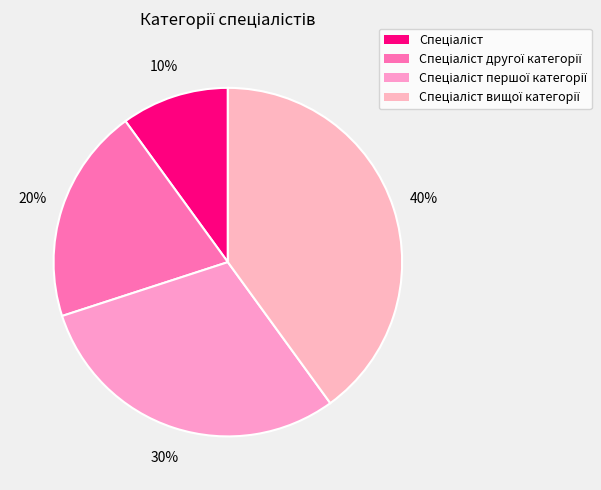

How many segments does this pie chart have?

4